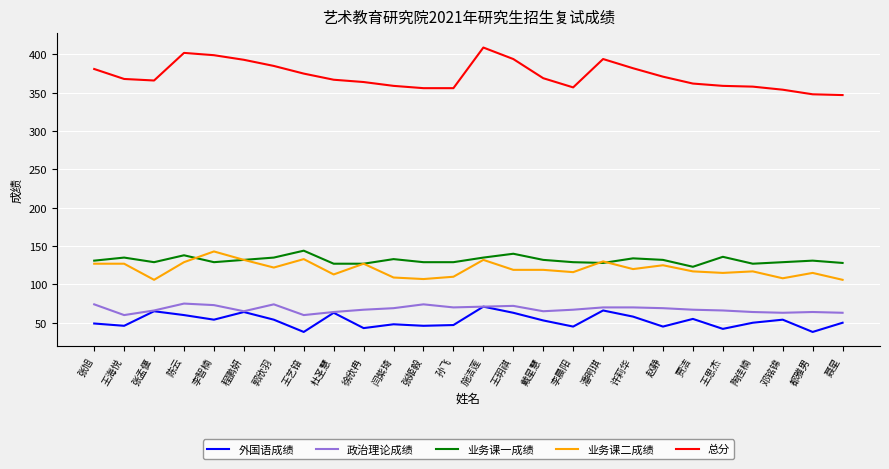

How many lines are shown in the chart?

5